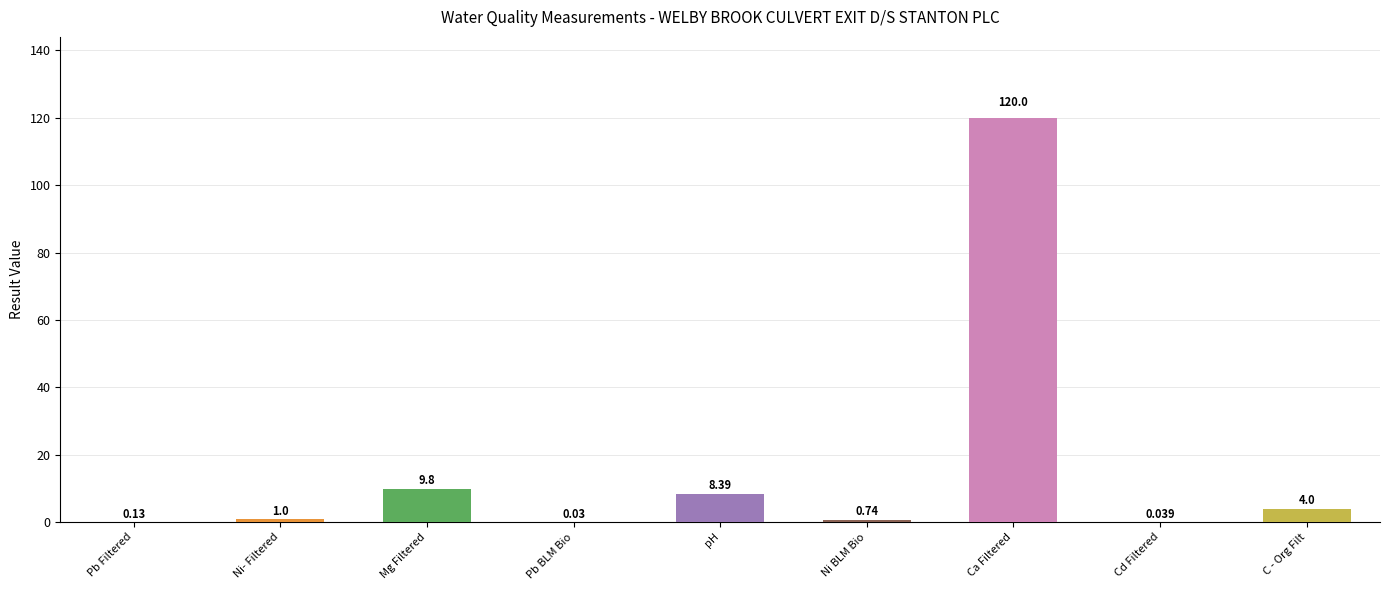

What is the label of the 1st bar from the right?

C - Org Filt